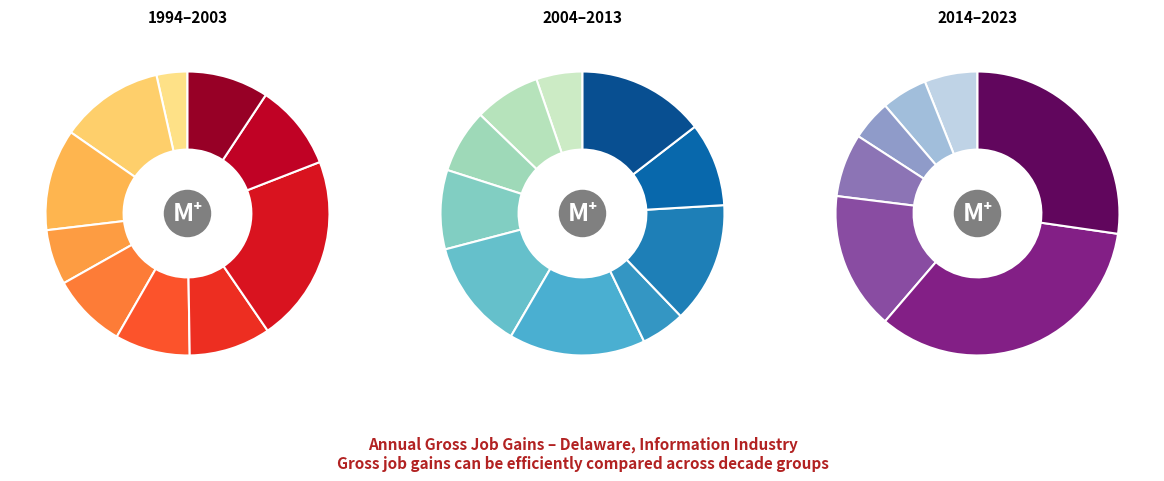

Does 1996 account for over 50% of the chart?

No